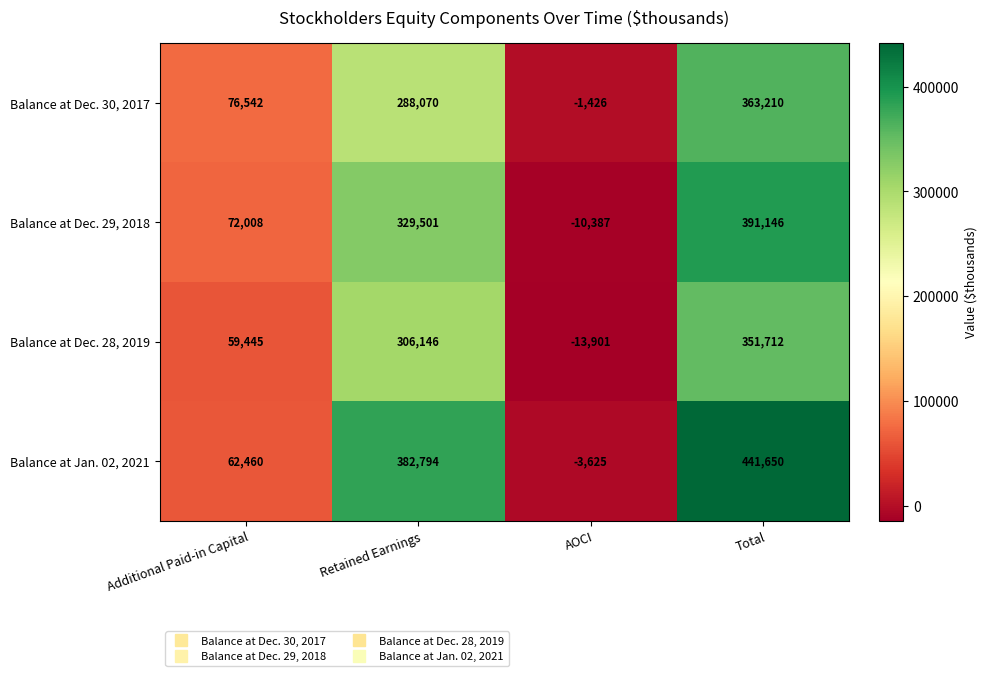

What is the difference between the Balance at Jan. 02, 2021 values at AOCI and Additional Paid-in Capital?

66085